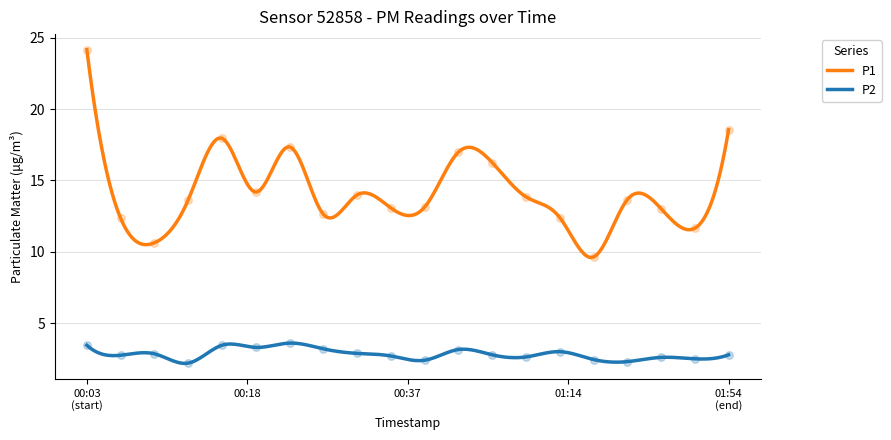

Which series has the largest total across all categories?

P1